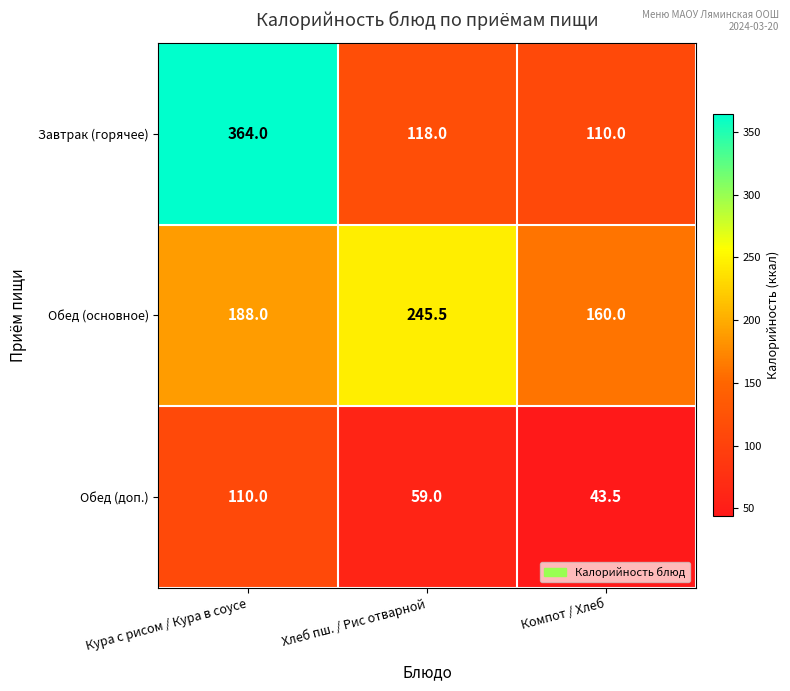

The value of Обед (доп.) at Кура с рисом / Кура в соусе is 110.0. True or false?

True